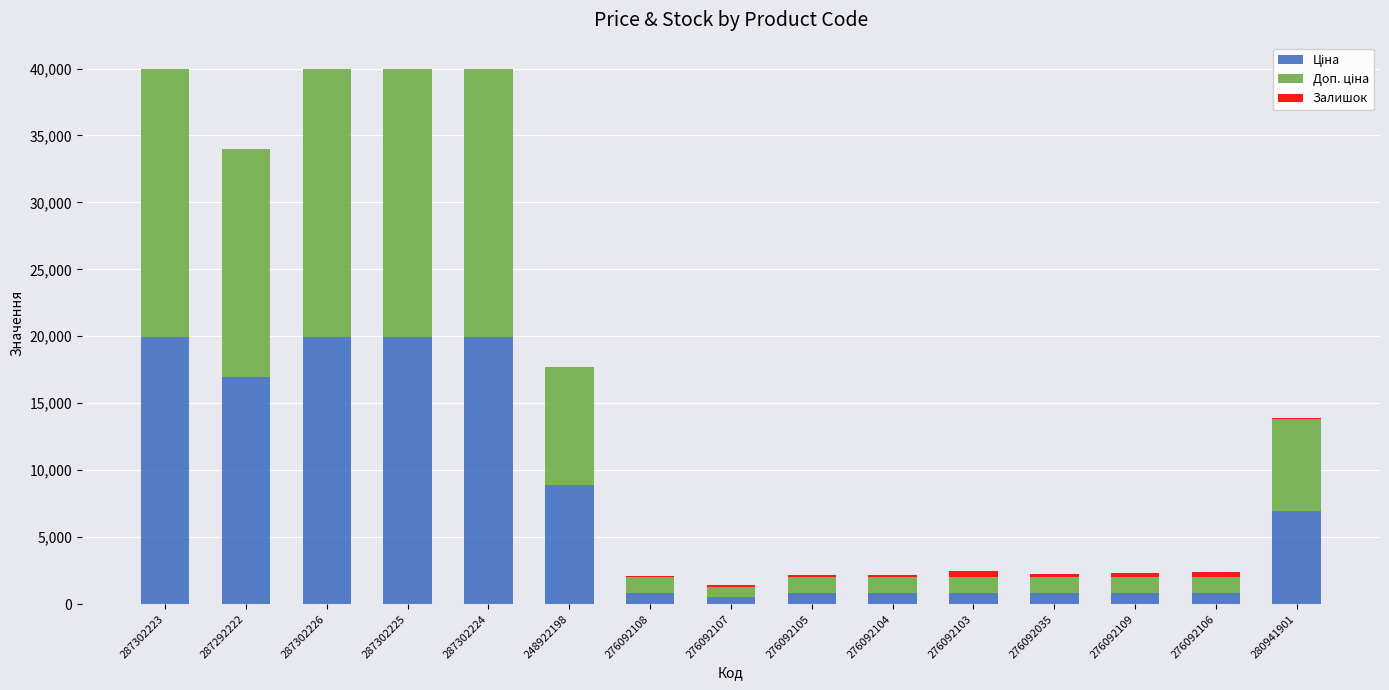

How many distinct data groups are displayed?

3